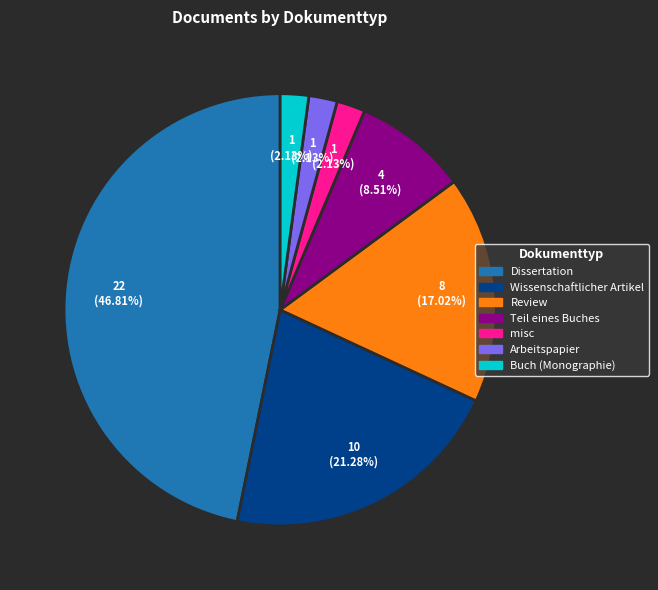

Count the number of slices in the pie.

7